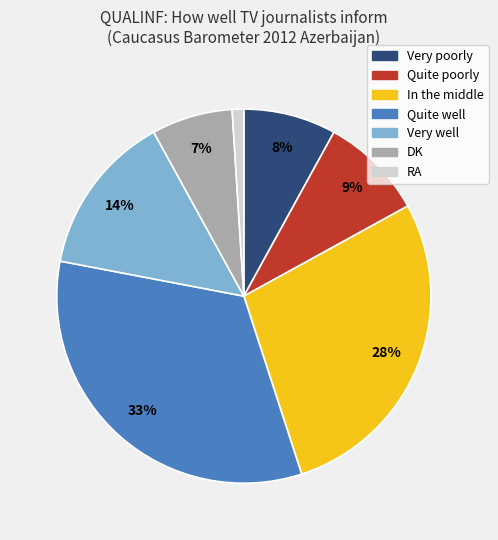

Is the sum of Quite poorly and In the middle greater than half?

No